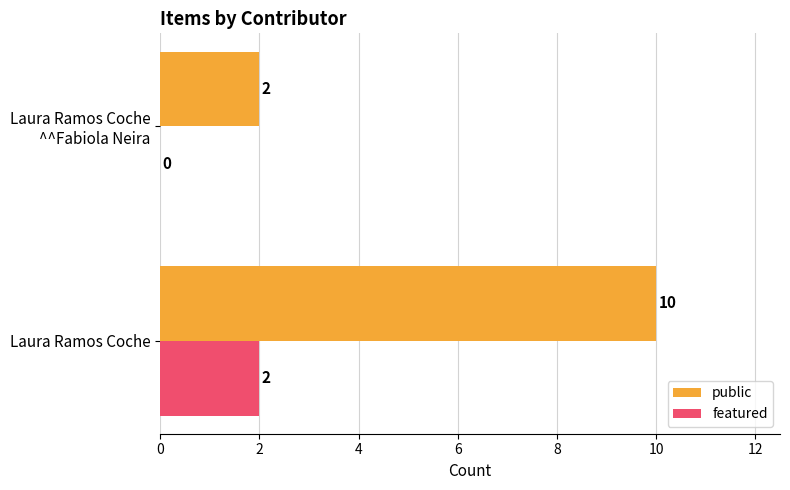

What is the sum of all public values?

12